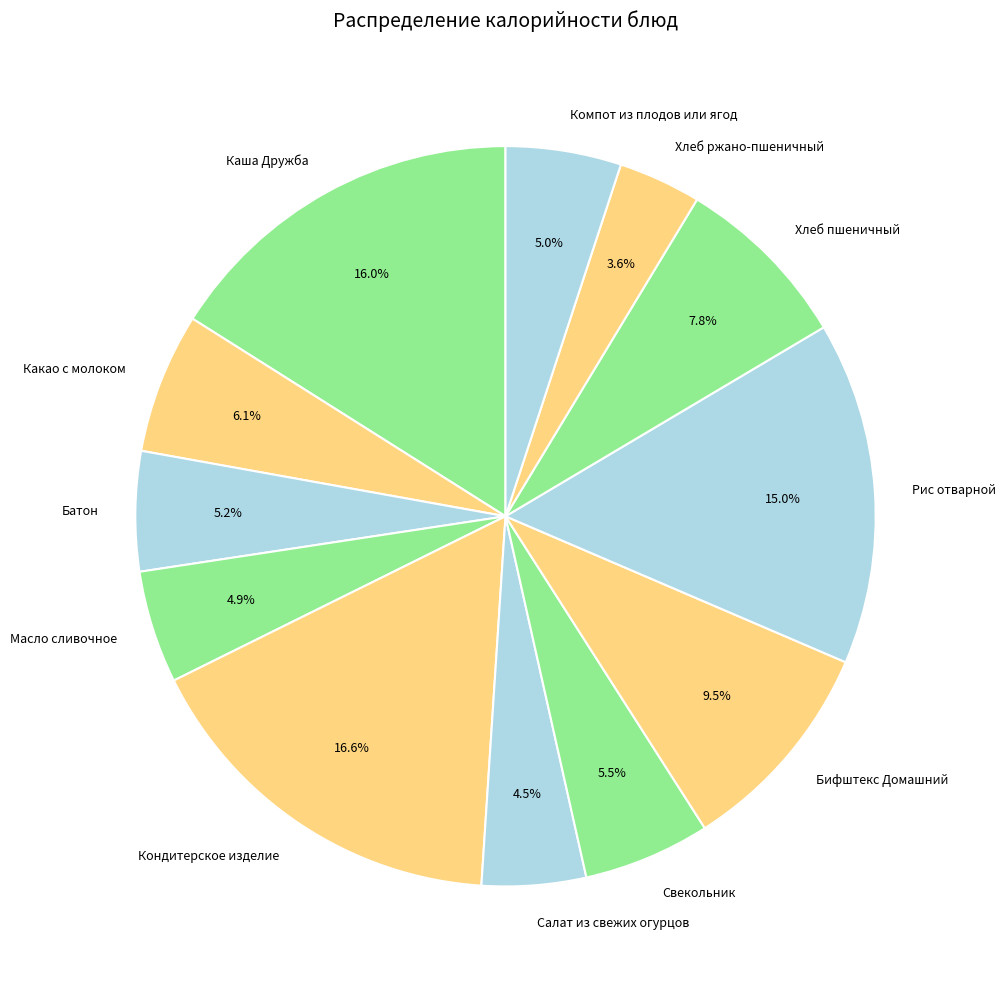

Approximately how many times larger is the value at Салат из свежих огурцов compared to Масло сливочное?

0.9